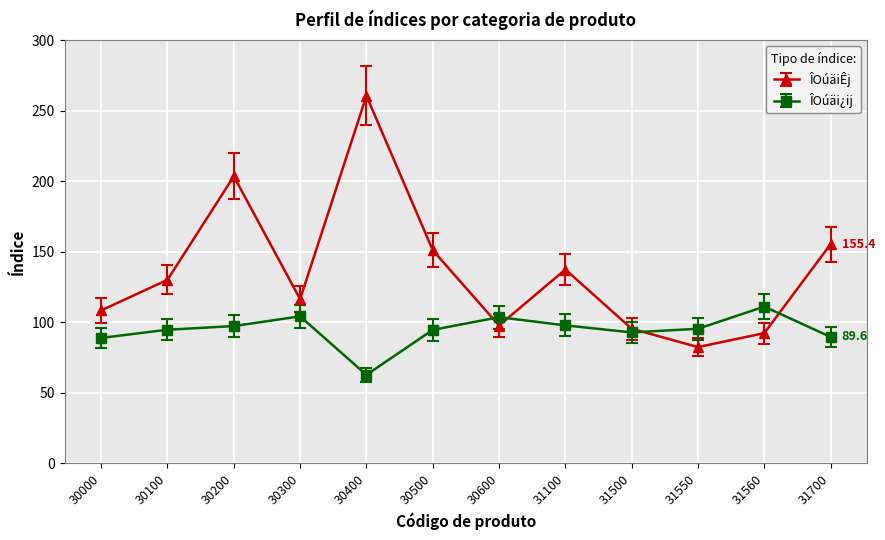

What is the total value across all series at 30200?

300.8